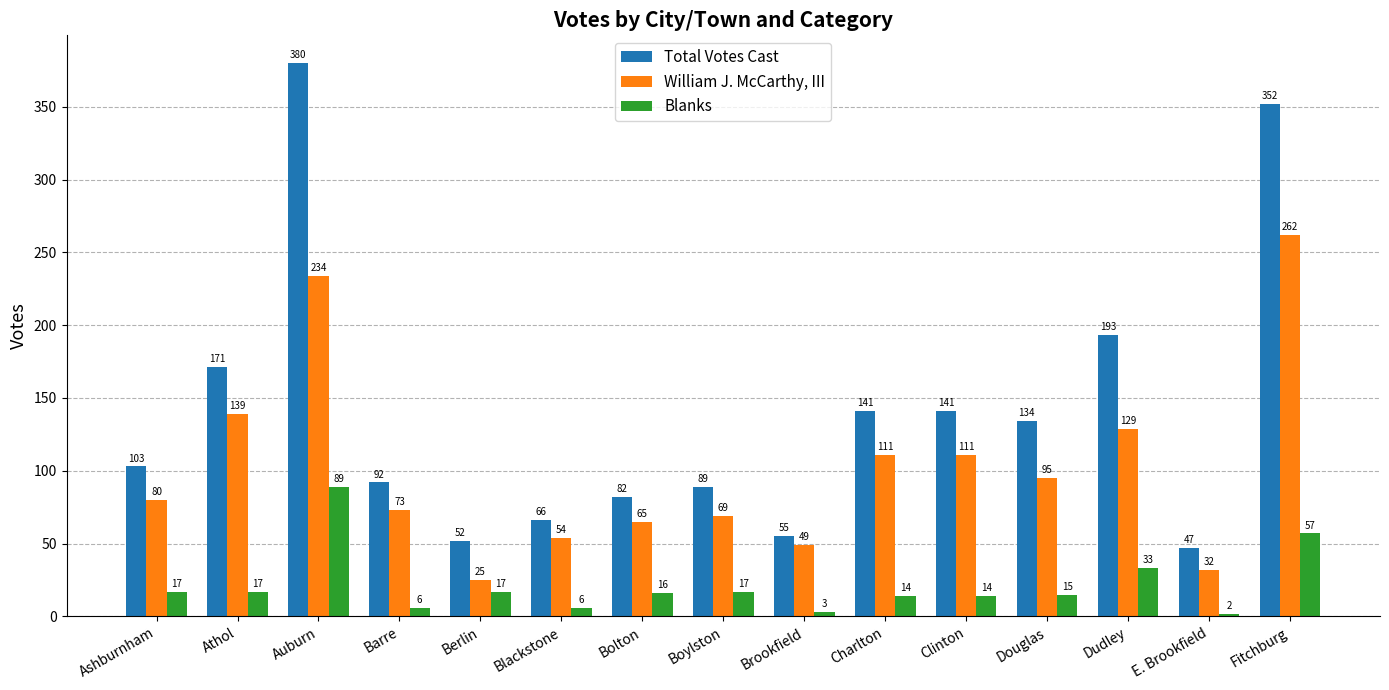

Which series has the largest range (max minus min)?

Total Votes Cast